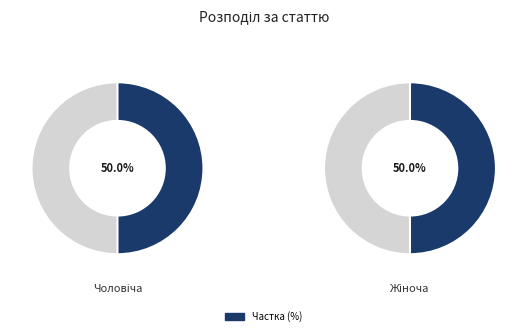

What percentage do Чоловіча and Жіноча together represent?

100.0%